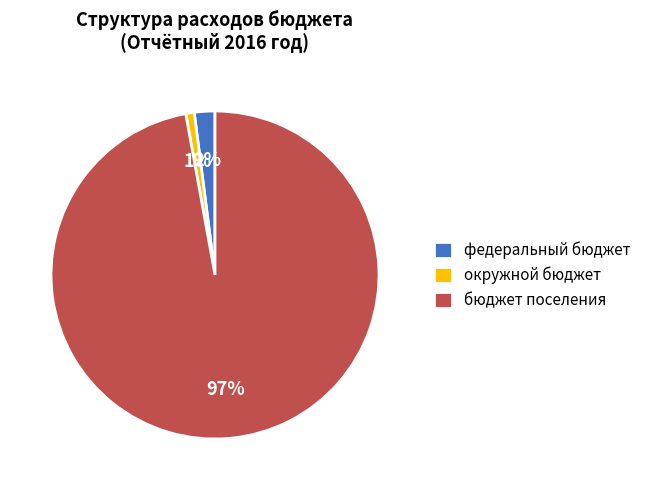

Which has a higher value, федеральный бюджет or бюджет поселения?

бюджет поселения